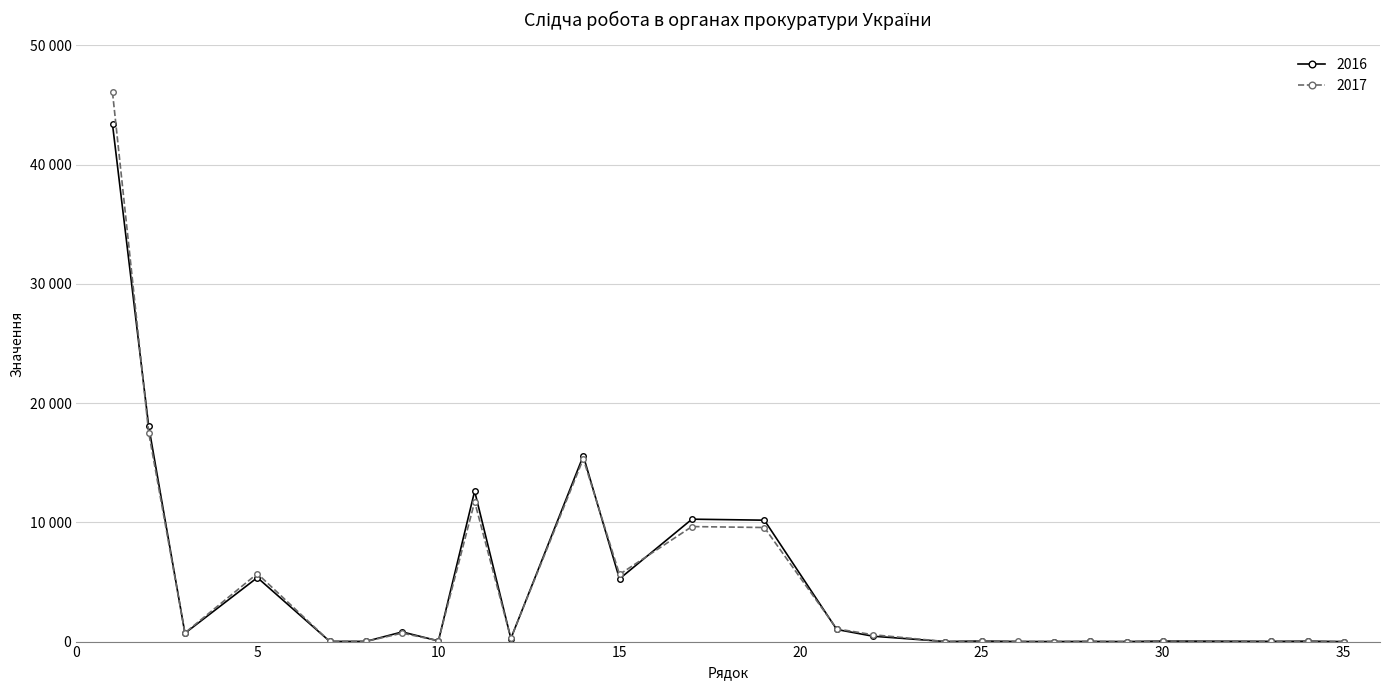

What is the average value of the 2016 series?

4776